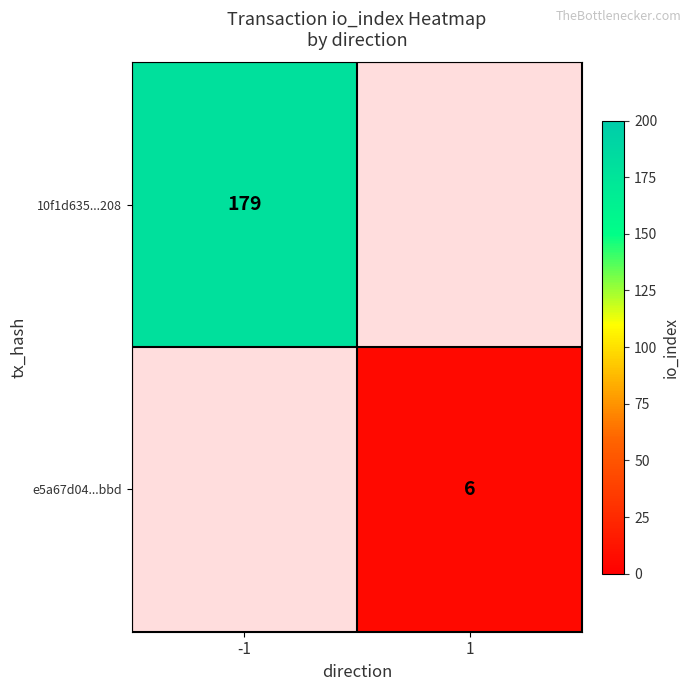

Is the value of e5a67d04...bbd at 1 greater than the value of 10f1d635...208 at -1?

No